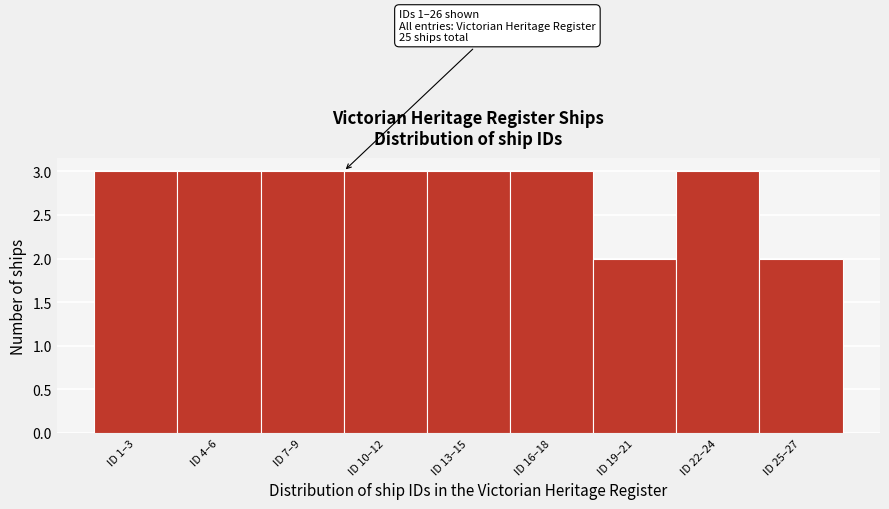

Reading left to right, transcribe all the data shown in this chart.

ID 1–3=3	ID 4–6=3	ID 7–9=3	ID 10–12=3	ID 13–15=3	ID 16–18=3	ID 19–21=2	ID 22–24=3	ID 25–27=2